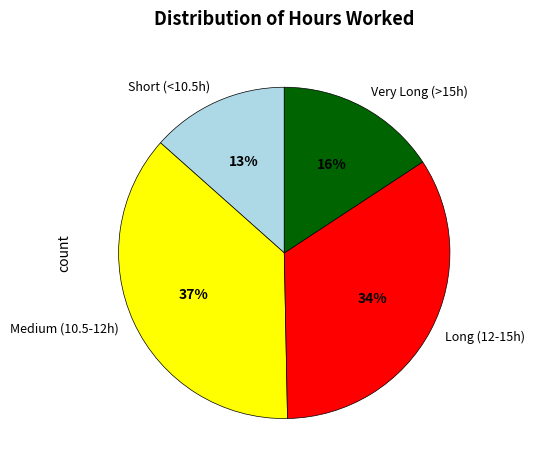

Is it true that Long (12-15h) is 44% of the pie?

False